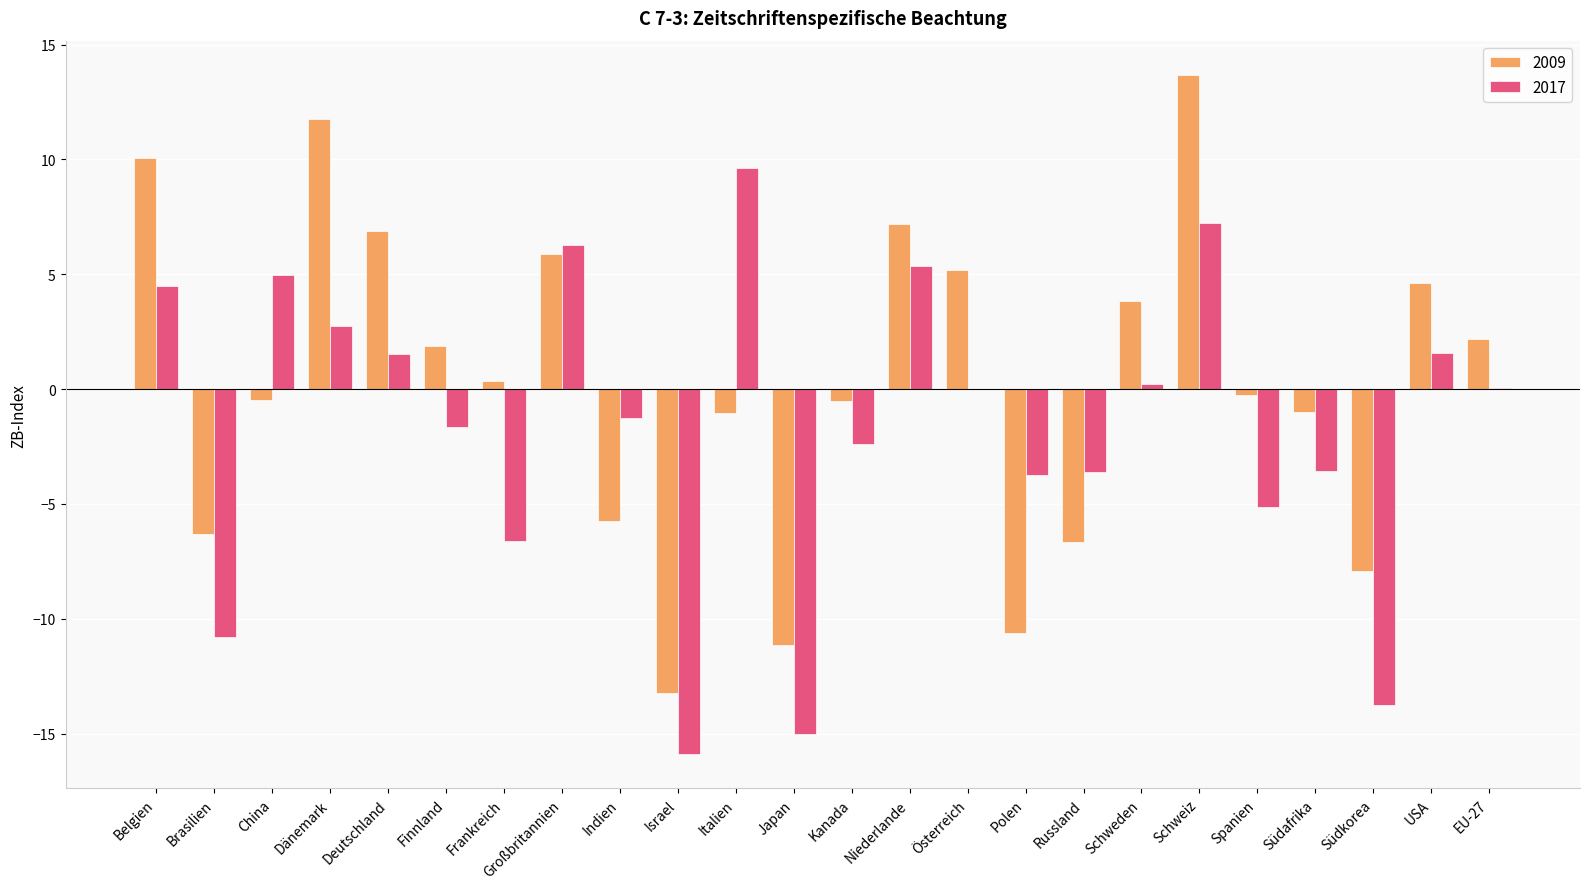

How many categories are shown in the chart?

24